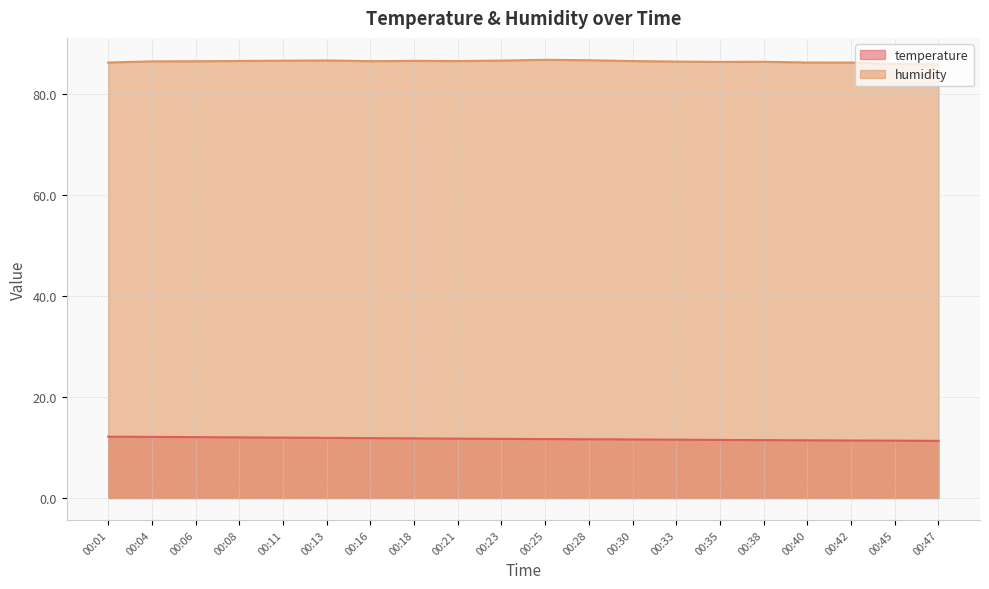

How many lines are shown in the chart?

2